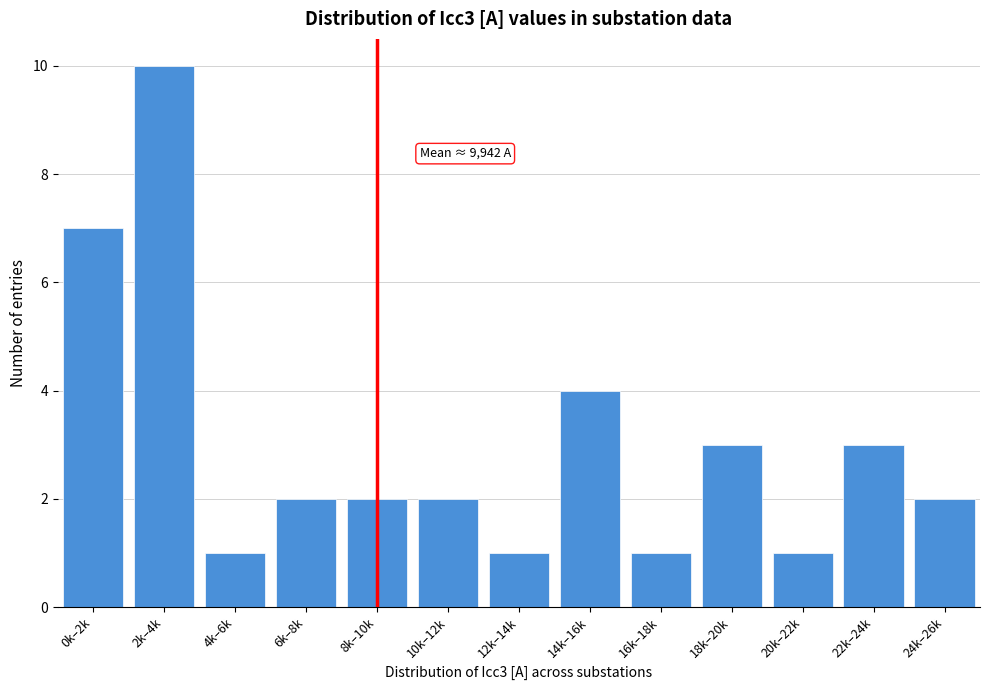

Reading left to right, extract all data points from this chart.

0k–2k=7	2k–4k=10	4k–6k=1	6k–8k=2	8k–10k=2	10k–12k=2	12k–14k=1	14k–16k=4	16k–18k=1	18k–20k=3	20k–22k=1	22k–24k=3	24k–26k=2